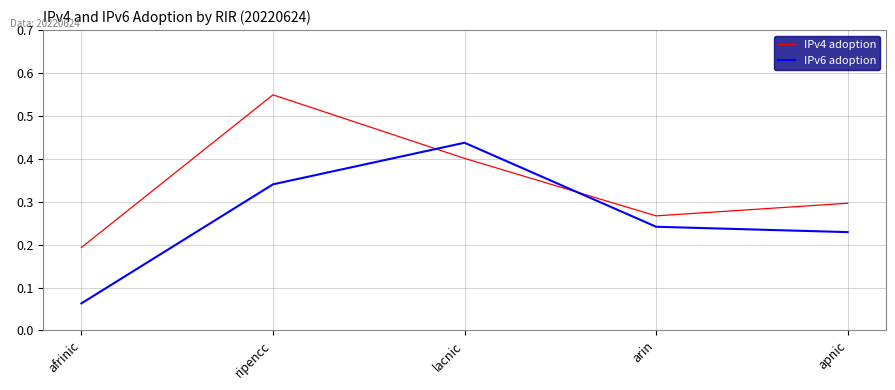

Does the chart have visible grid lines?

Yes